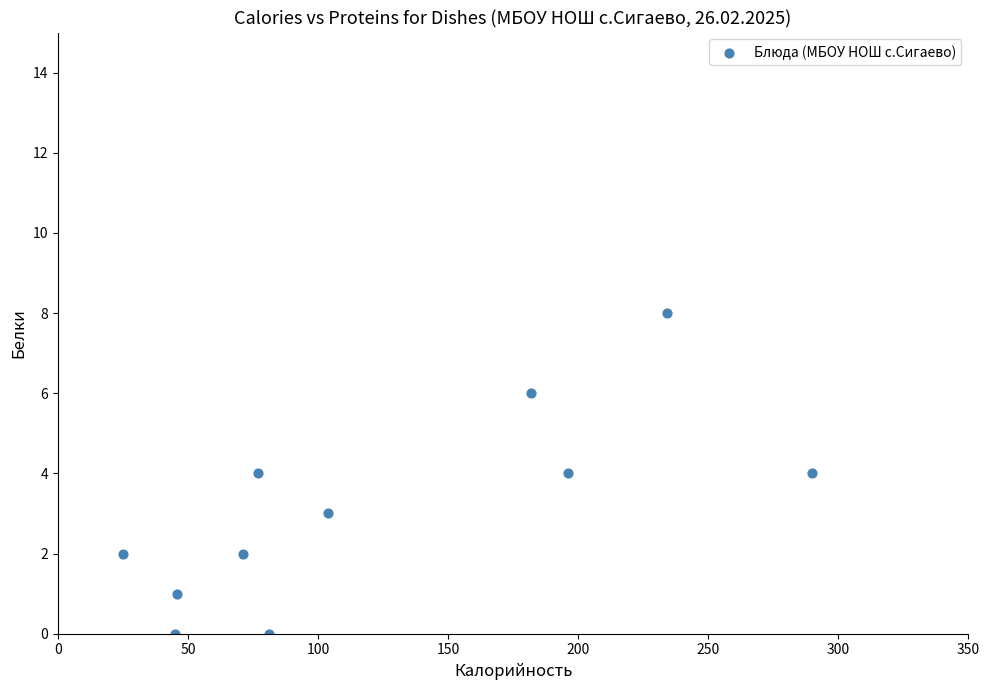

What is the average X value?

123